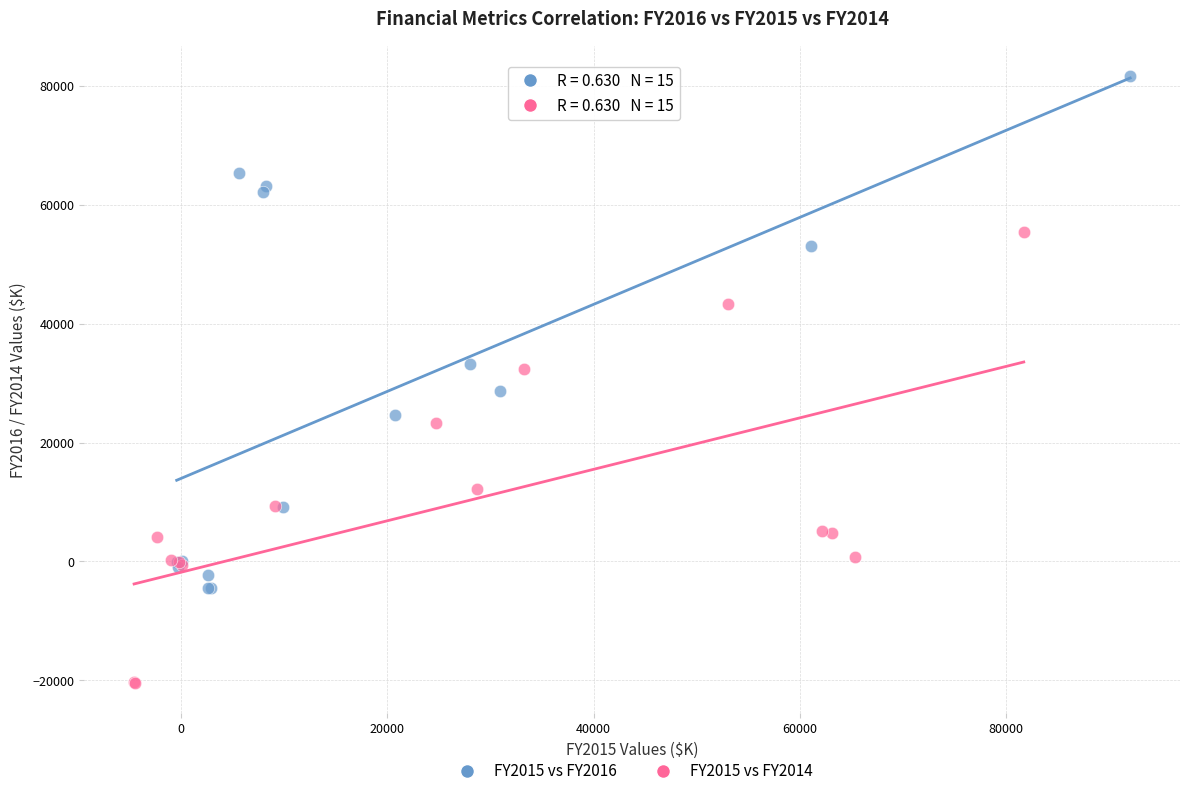

Which series reaches the minimum Y coordinate?

FY2015 vs FY2014